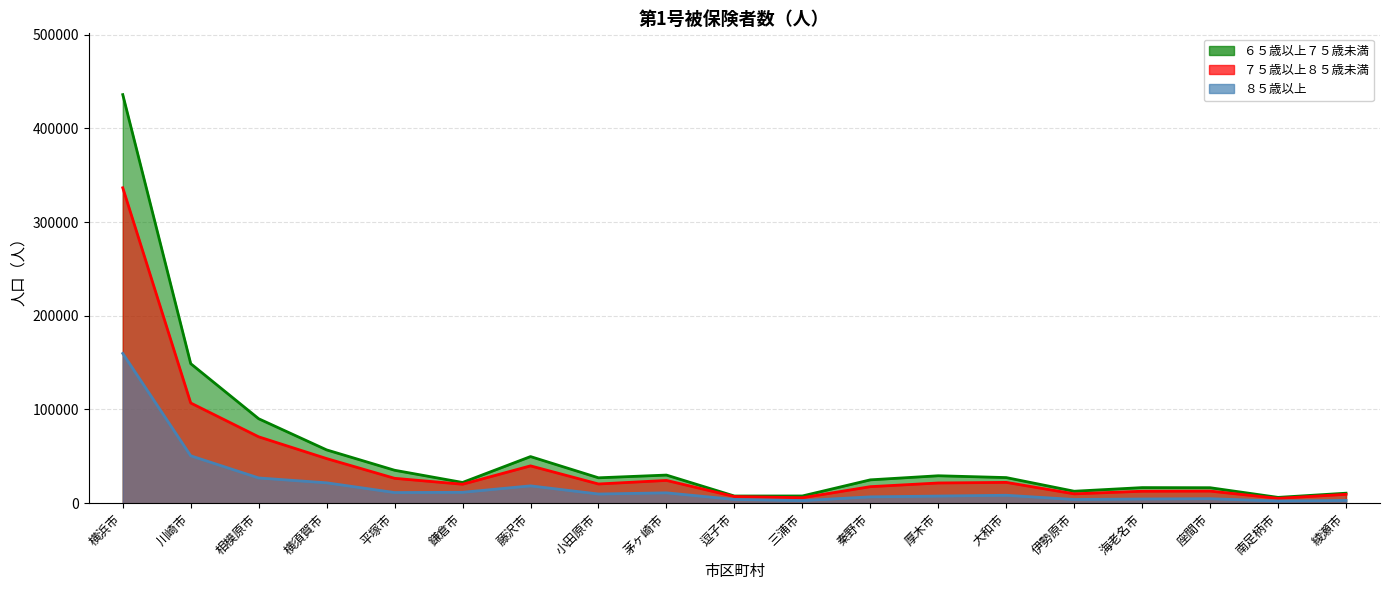

Reading right to left, transcribe all the data shown in this chart.

６５歳以上７５歳未満: 10654	6168	16497	16615	12737	27306	29253	24884	7688	7626	29987	27072	49716	22106	35132	56847	90083	148855	435929
７５歳以上８５歳未満: 9446	5161	12900	12743	9954	22186	21545	17603	5822	7084	24274	20471	39804	20197	26528	47583	70797	106899	336515
８５歳以上: 2958	2300	4779	4484	3937	8436	7585	6739	2777	3987	11035	9778	18476	11600	11340	21718	26912	50554	159786